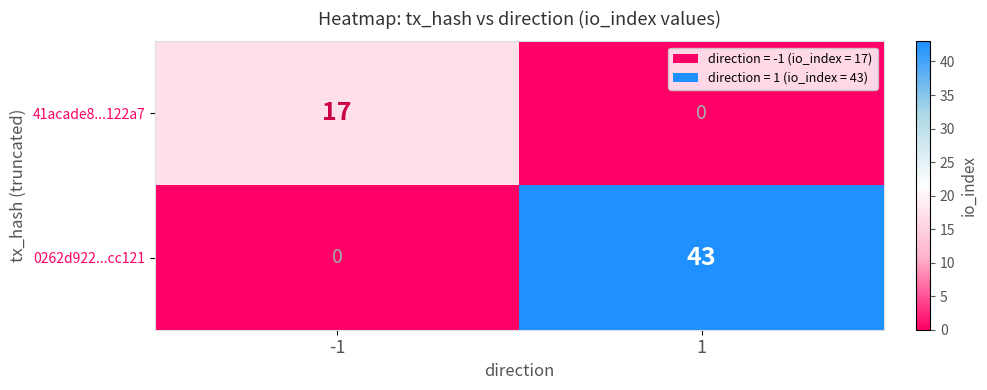

List the series in order of their peak value, highest first.

0262d922...cc121, 41acade8...122a7